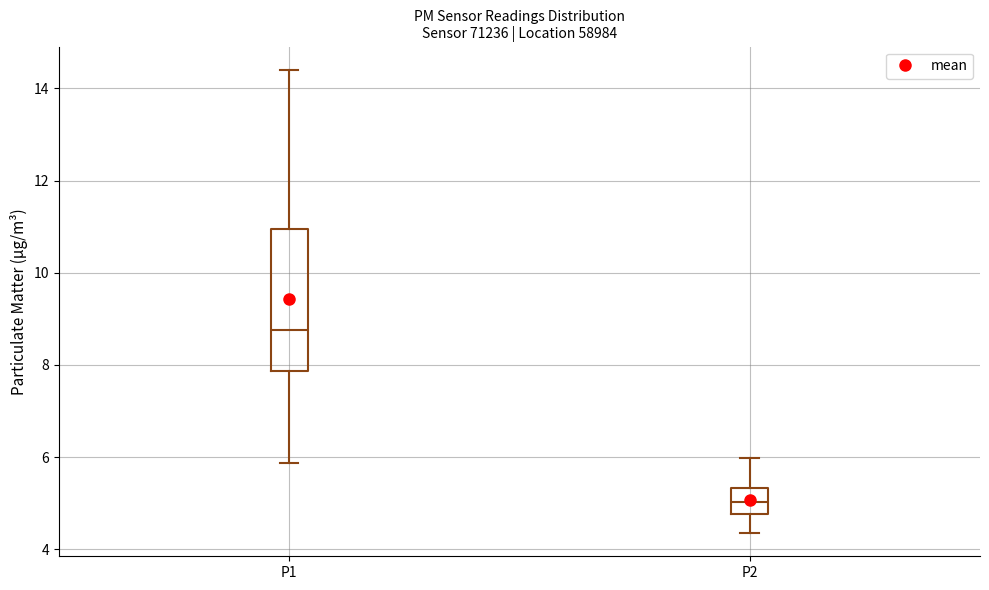

Where does the lower whisker of the box for P2 end on the y-axis? The values are not printed on the chart, so give them approximately, as read against the axis.

4.4